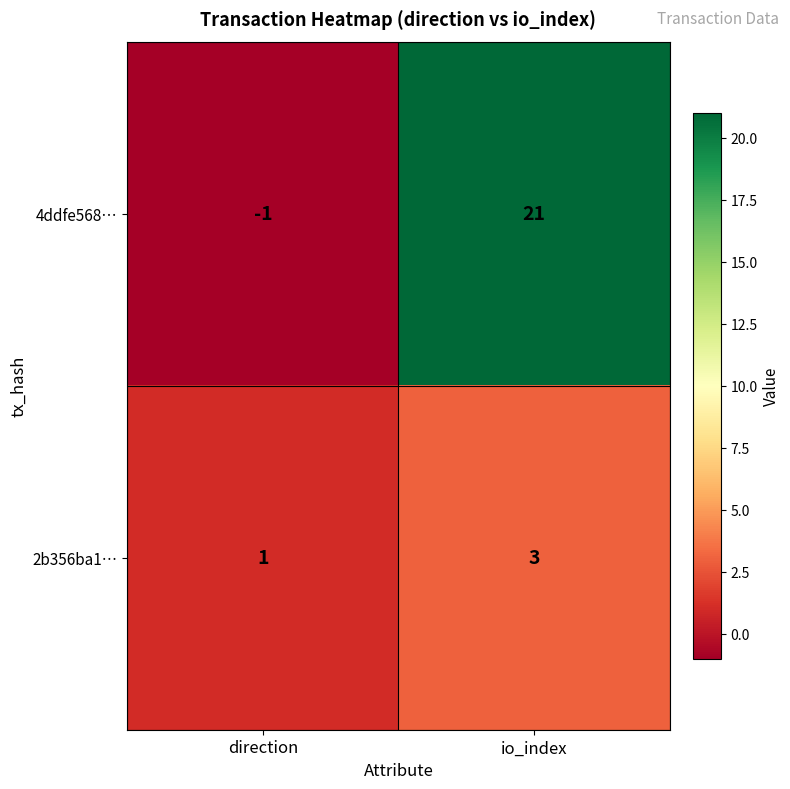

List the series in order of their peak value, lowest first.

2b356ba1…, 4ddfe568…